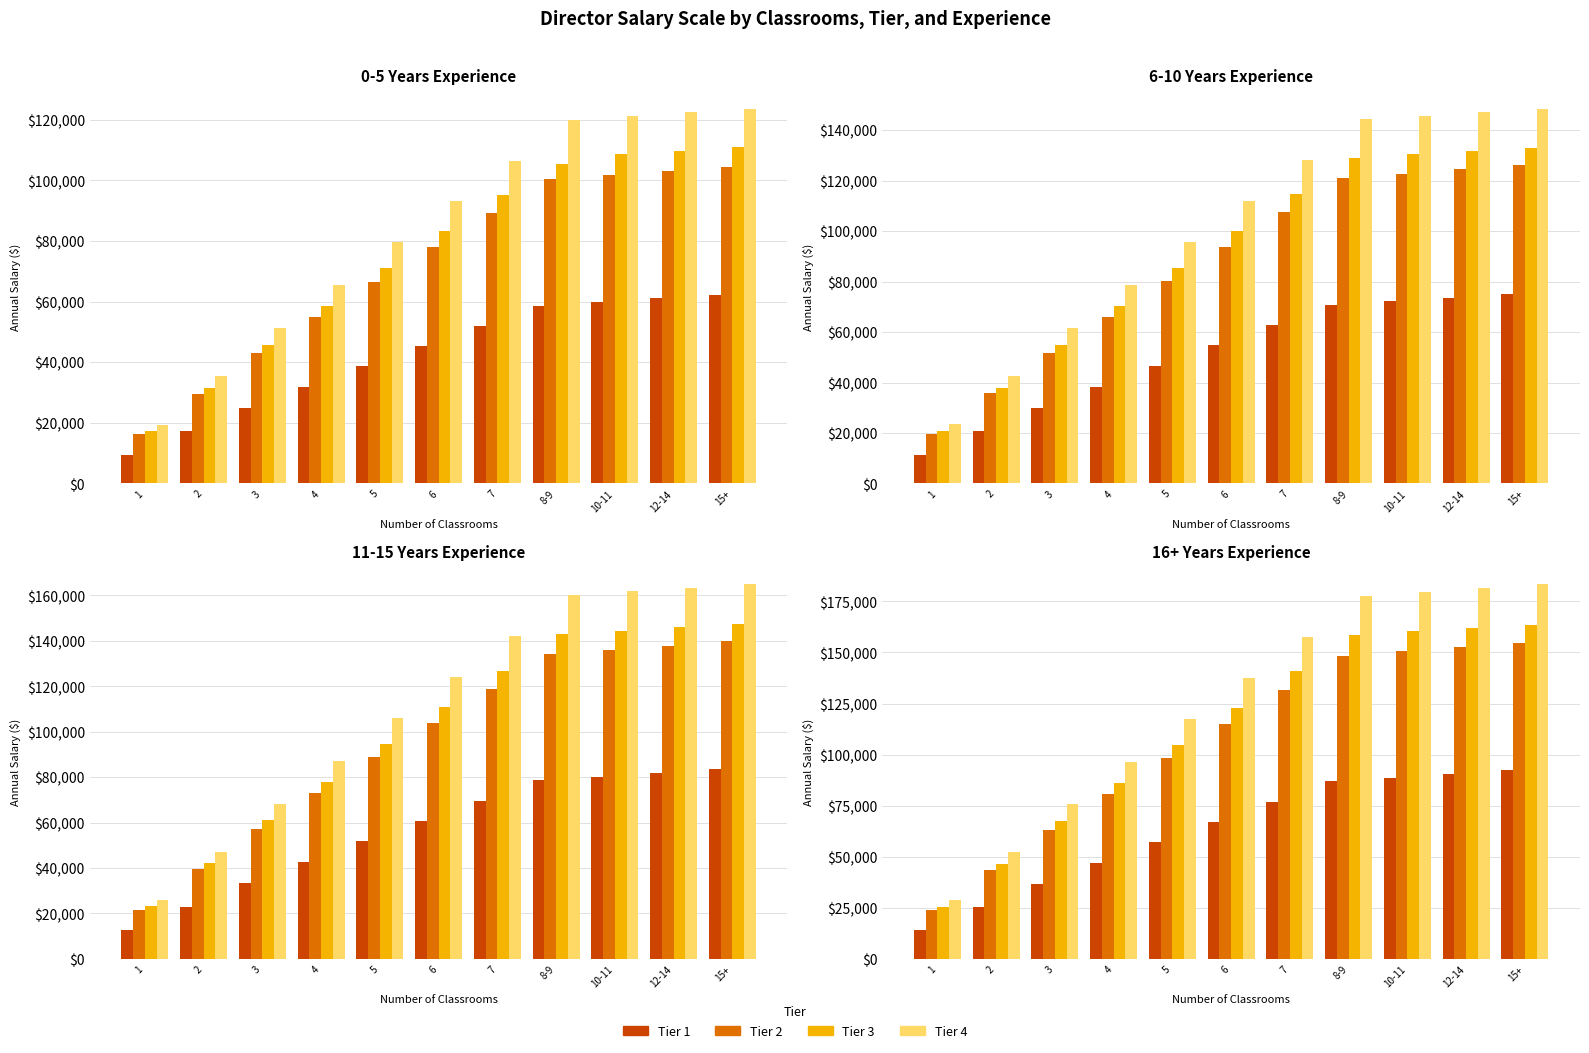

What value does the Tier 1 series have at 5?

57229.4